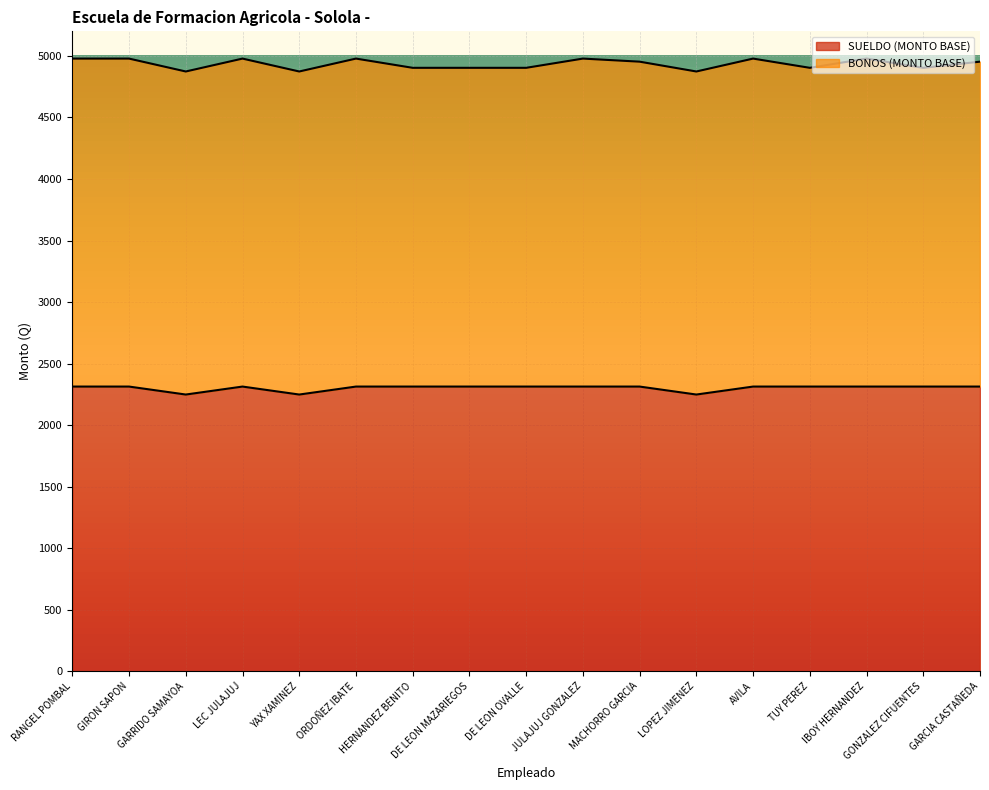

List the labels in order of value, largest first.

RANGEL POMBAL, GIRON SAPON, LEC JULAJUJ, ORDOÑEZ IBATE, HERNANDEZ BENITO, DE LEON MAZARIEGOS, DE LEON OVALLE, JULAJUJ GONZALEZ, MACHORRO GARCIA, AVILA, TUY PEREZ, IBOY HERNANDEZ, GONZALEZ CIFUENTES, GARCIA CASTAÑEDA, GARRIDO SAMAYOA, YAX XAMINEZ, LOPEZ JIMENEZ